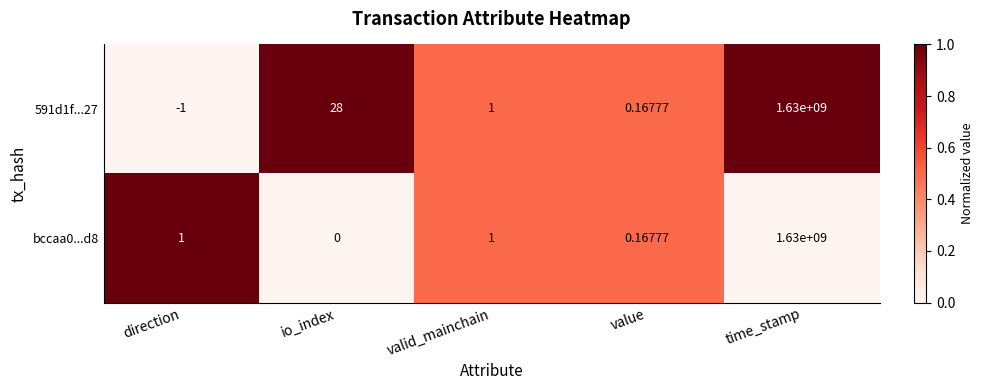

What is the spread (max minus min) of values at io_index?

28.0